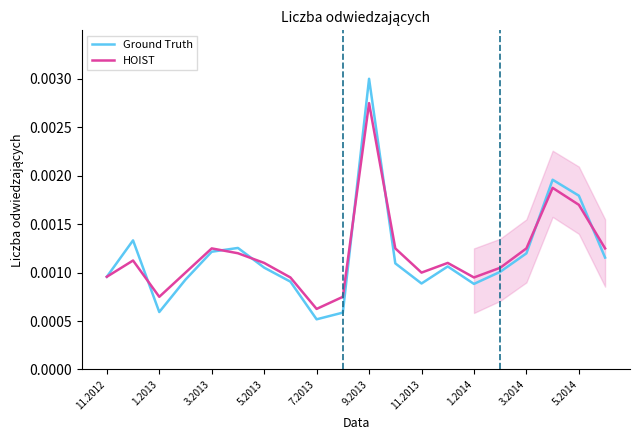

Which category has the lowest value in the HOIST series?

7.2013